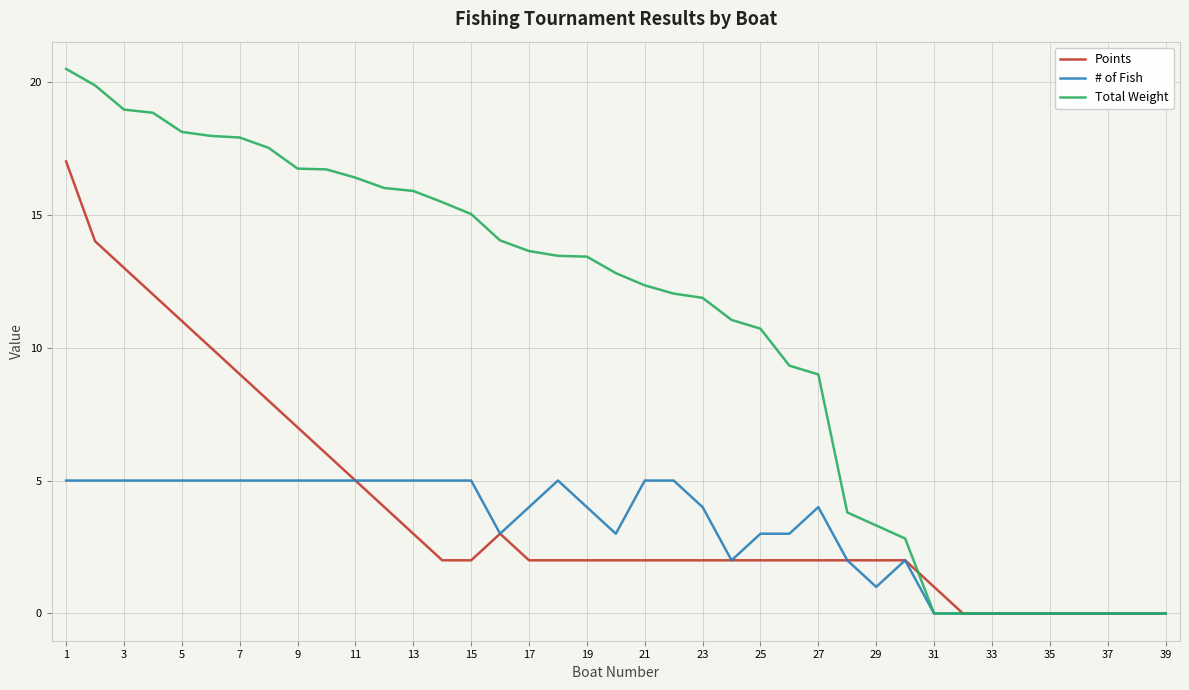

Which series has the largest range (max minus min)?

Total Weight